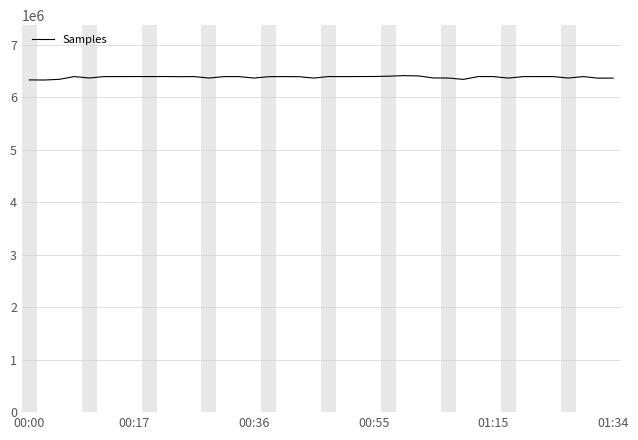

What is the minimum value shown in the chart?

6326305